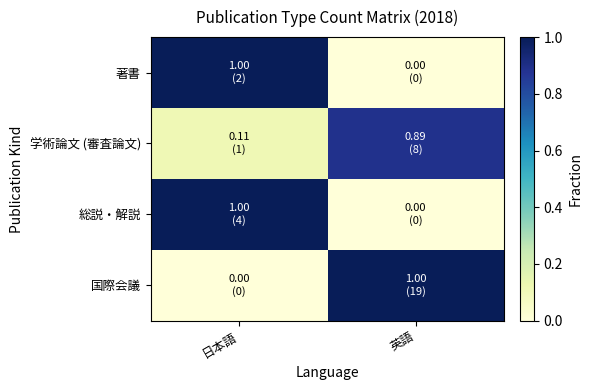

What is the spread (max minus min) of values at 日本語?

1.0